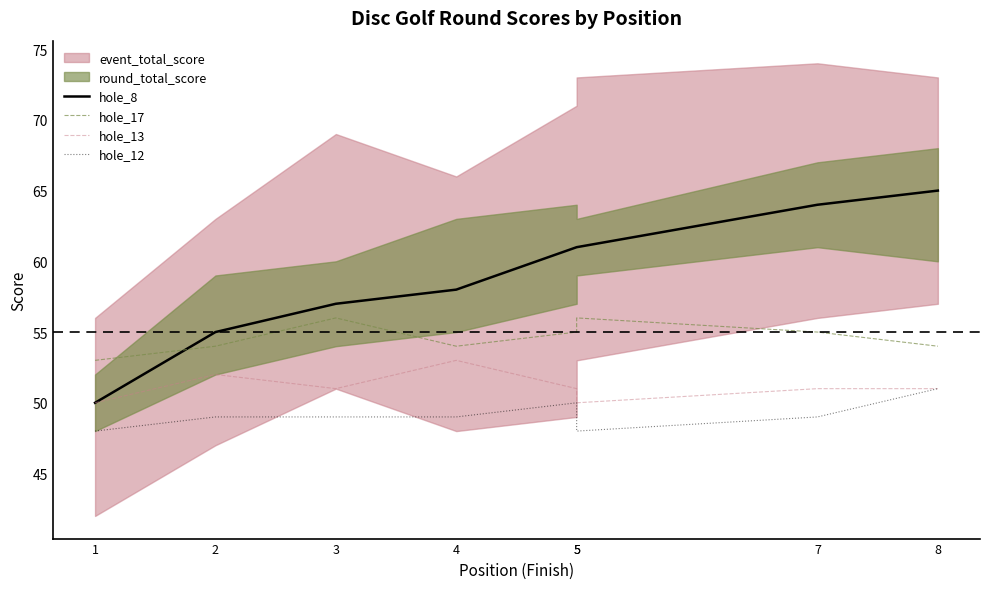

At which category does hole_12 reach its first local peak?

5